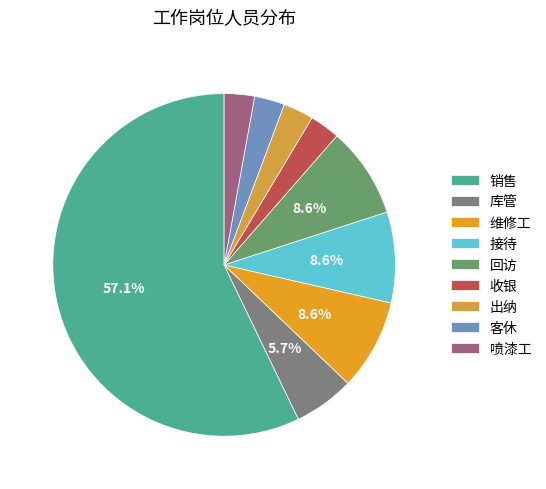

Is the sum of 喷漆工 and 收银 greater than half?

No